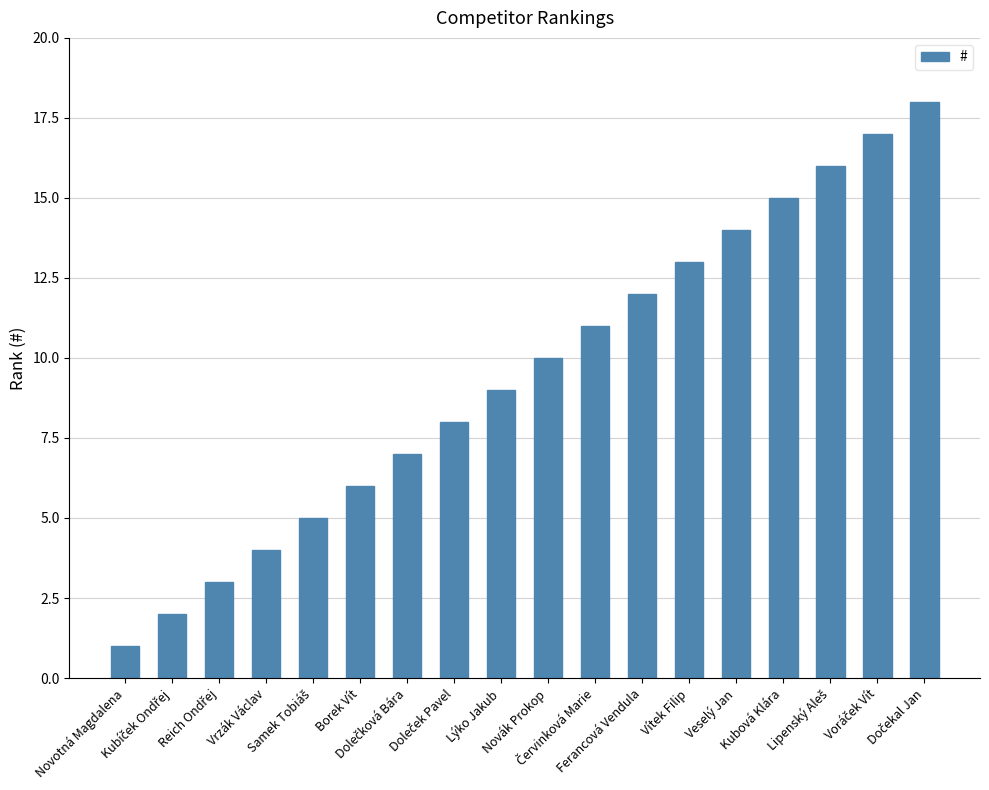

What is the average value?

10